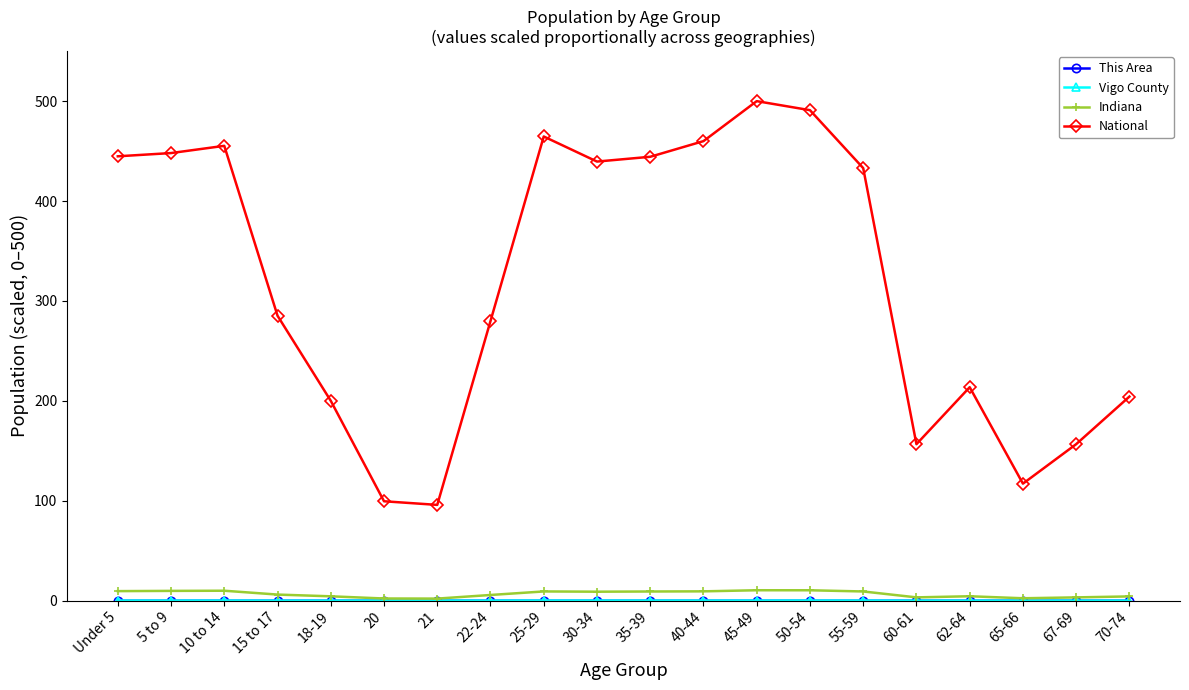

Which series changed the most between 25-29 and 67-69?

National